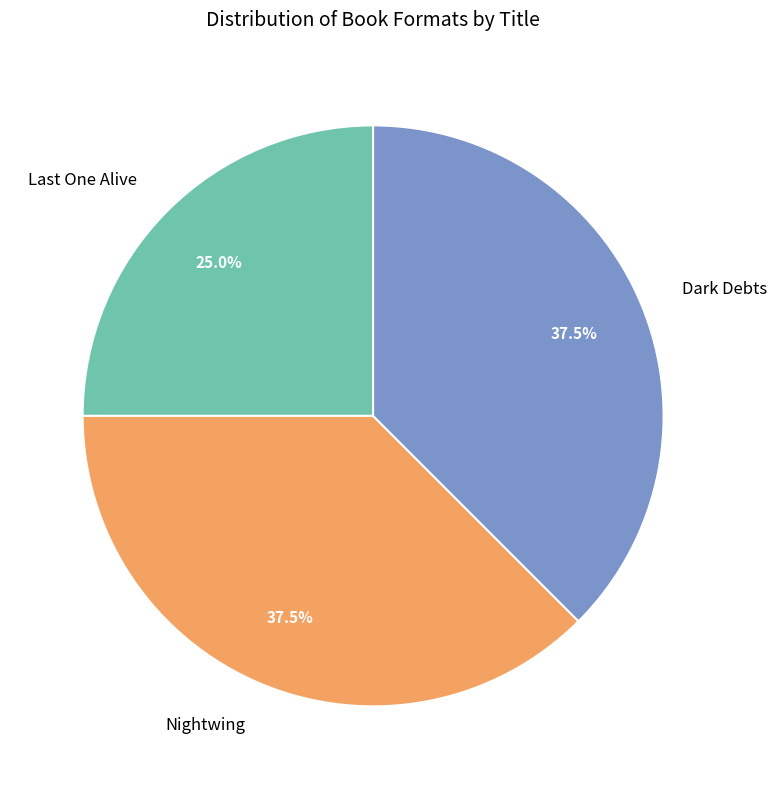

What is the smallest slice in the pie chart?

Last One Alive